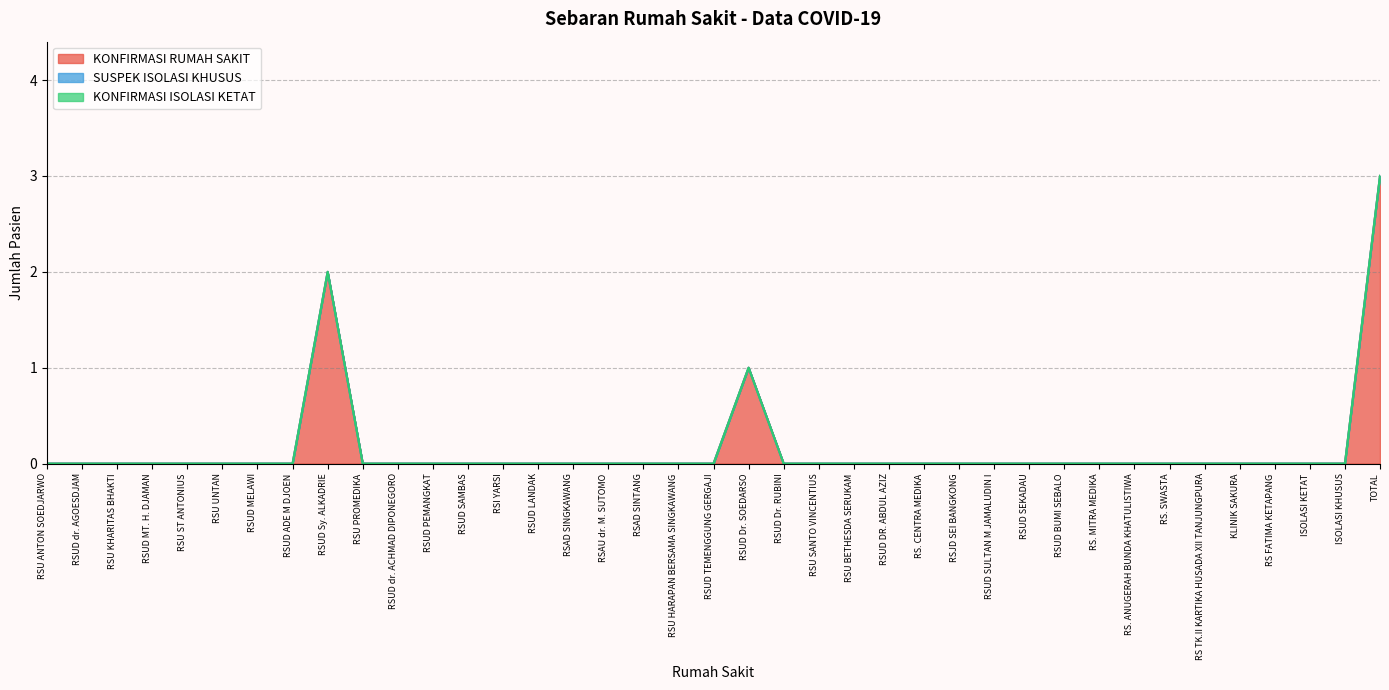

Count the KONFIRMASI RUMAH SAKIT values in the range 0 to 1.

37